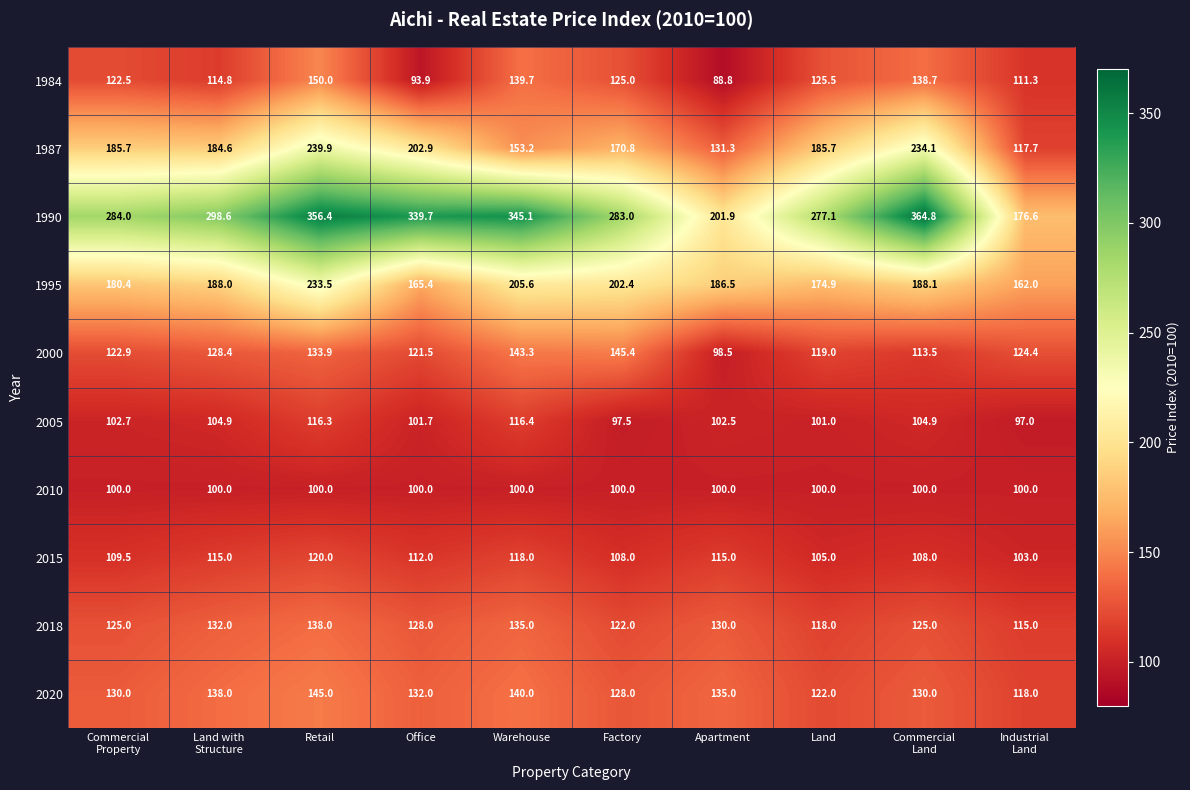

What value does the 2010 series have at Office?

100.0